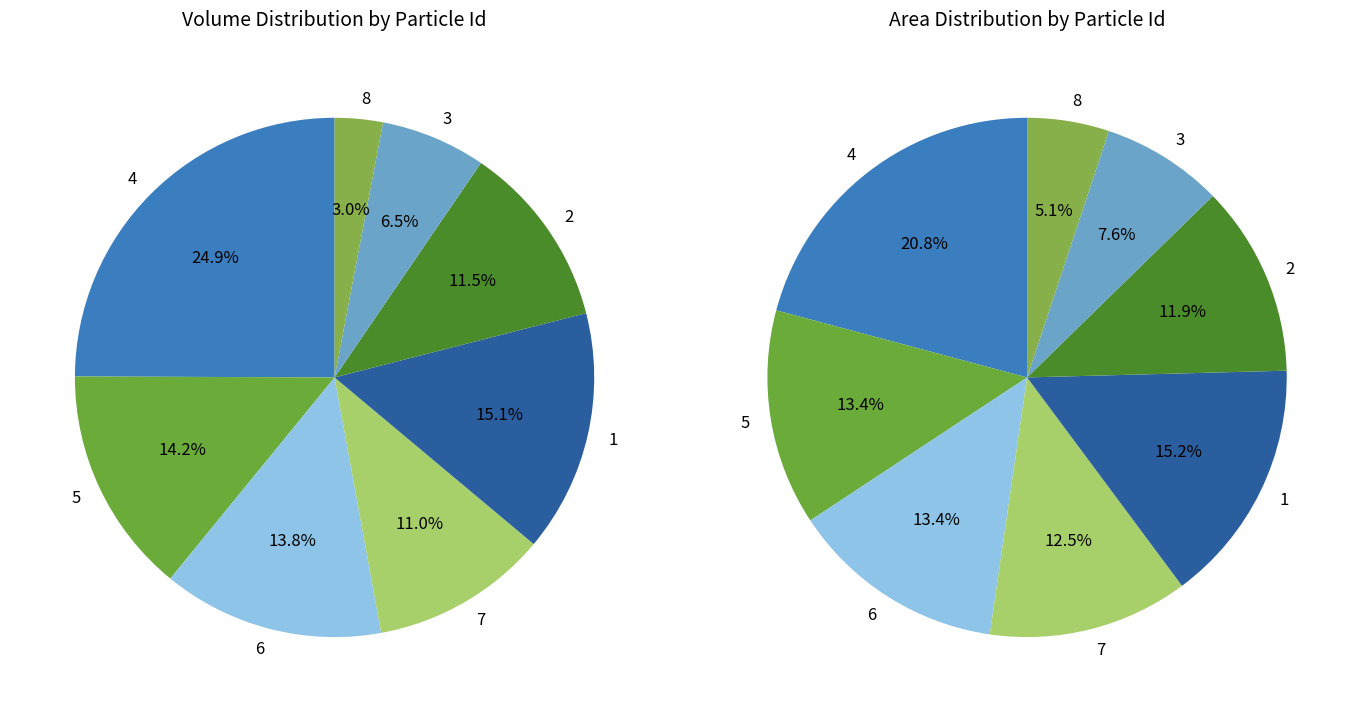

True or false: 3 accounts for 8% of the total.

True